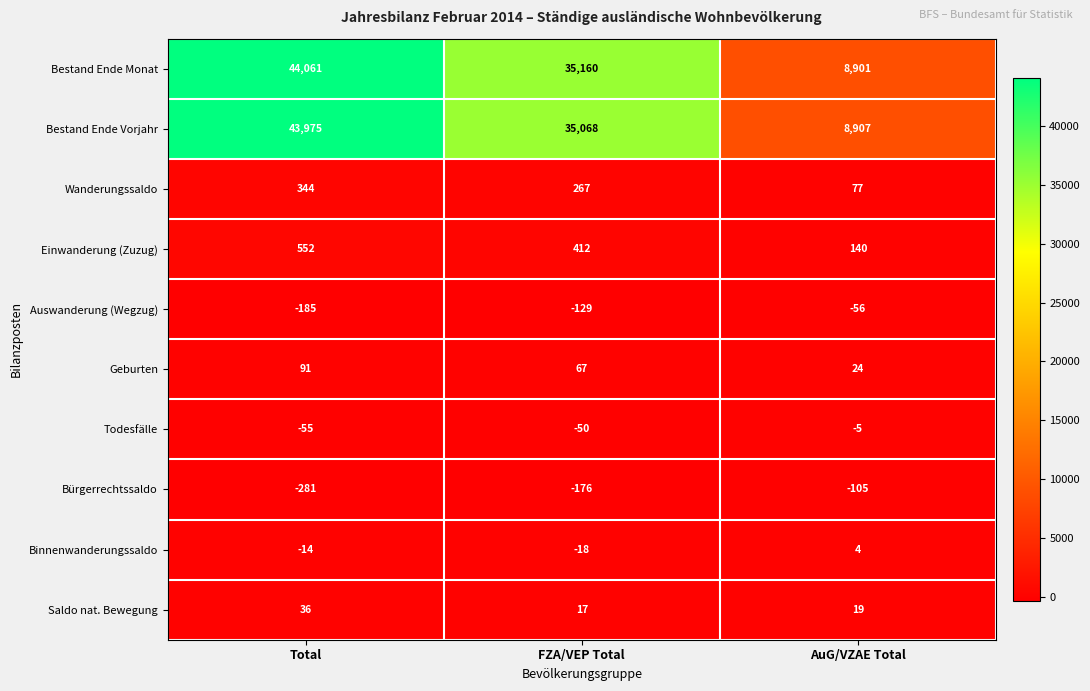

Which label corresponds to the largest value in the chart?

Total